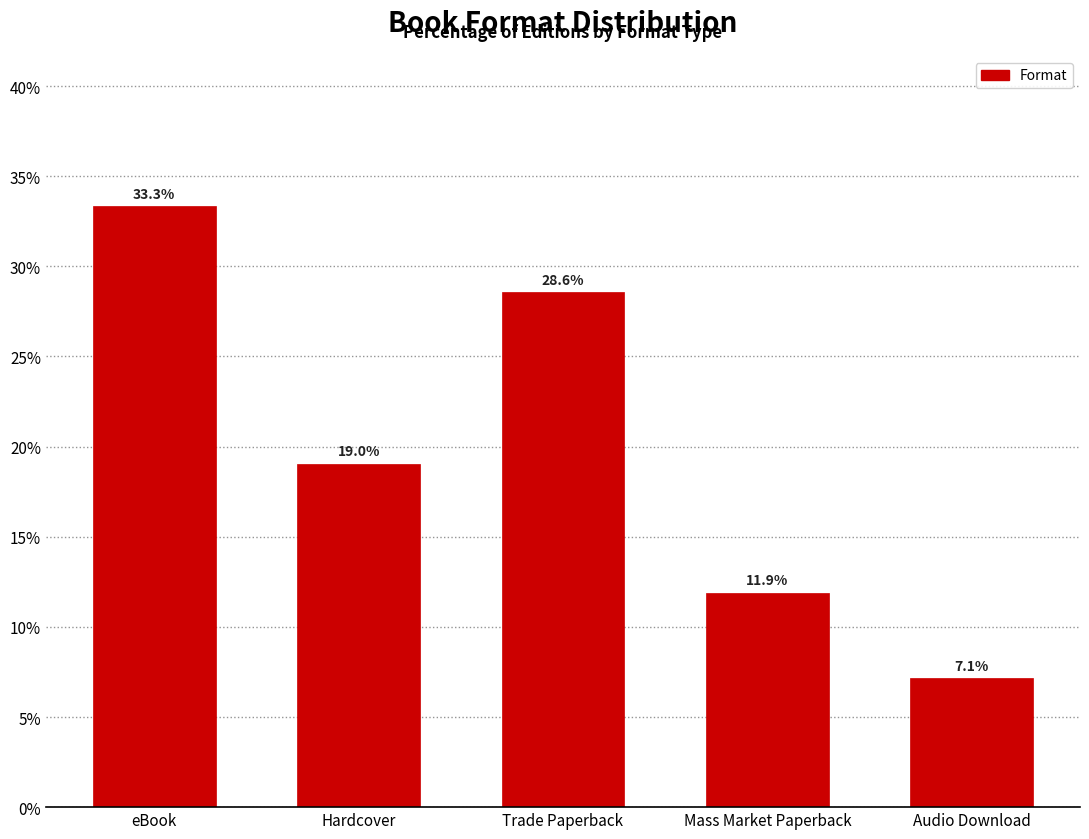

Reading left to right, extract all data points from this chart.

33.3	19.0	28.6	11.9	7.1